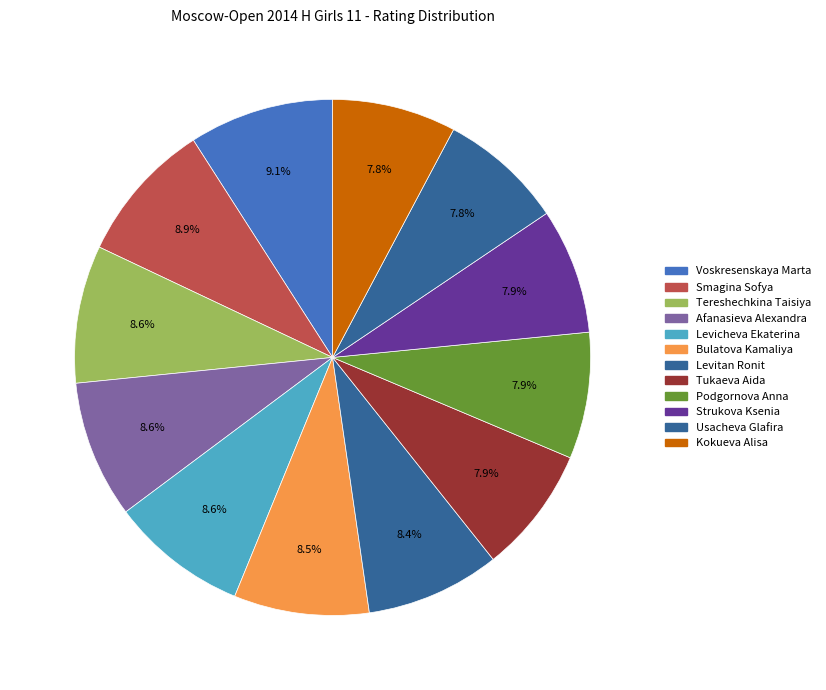

Between Smagina Sofya and Tukaeva Aida, which is larger?

Smagina Sofya